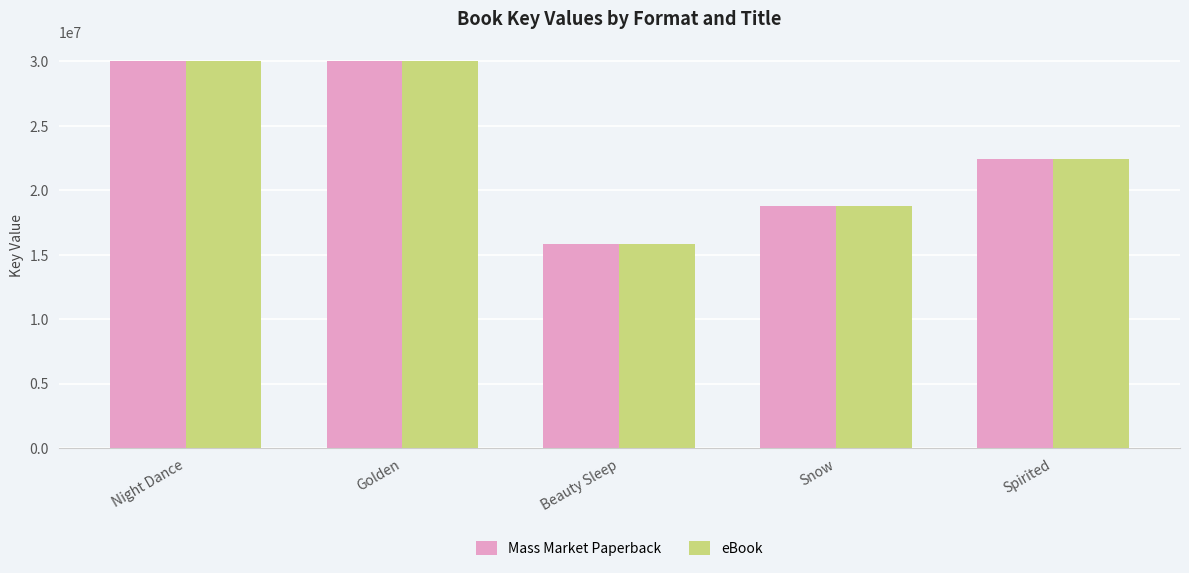

Is the value of Mass Market Paperback at Spirited greater than the value of eBook at Golden?

No